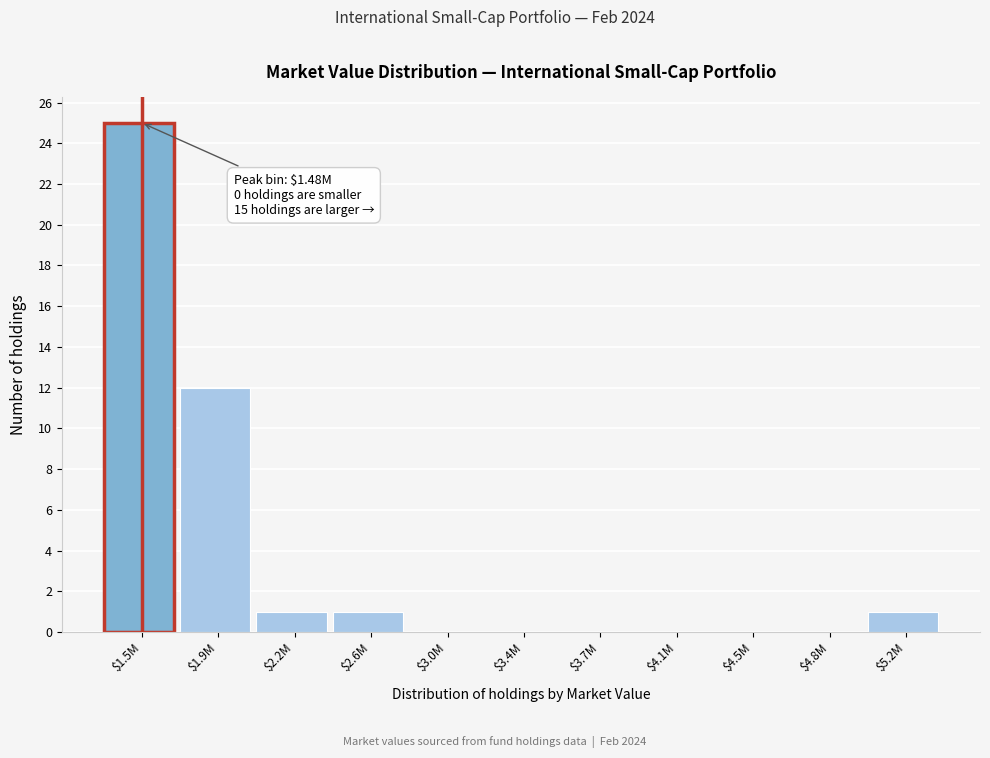

What is the sum of all values?

40